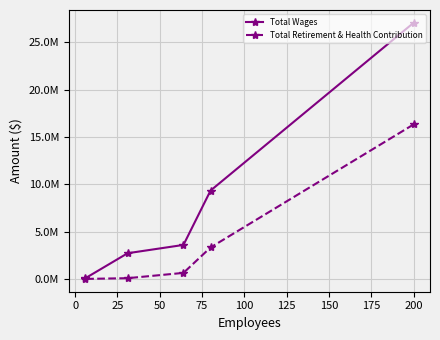

True or false: Total Retirement & Health Contribution has a value of 943806.5 at 25.

False